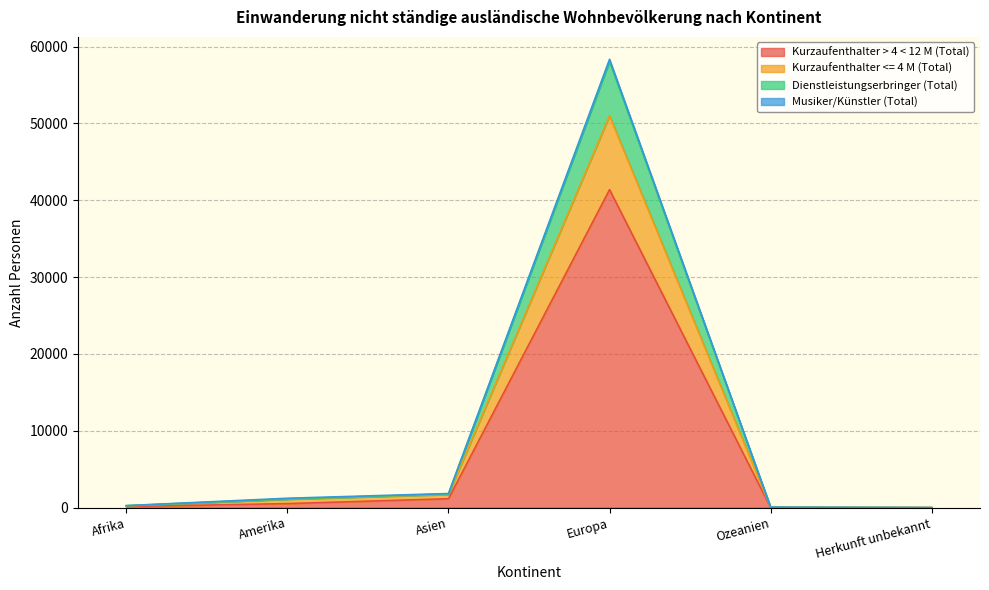

Which category has the highest value in the Dienstleistungserbringer (Total) series?

Europa